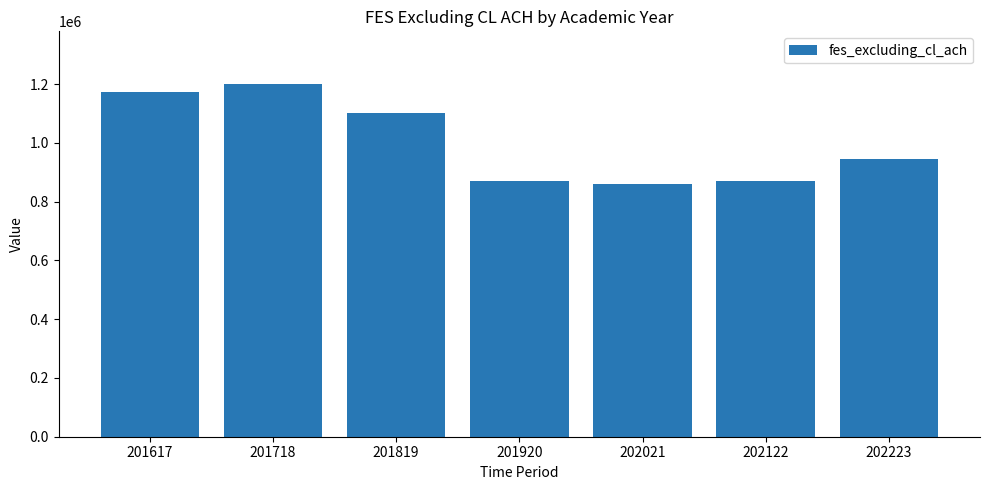

What is the change in value from 201718 to 201819?

-98140